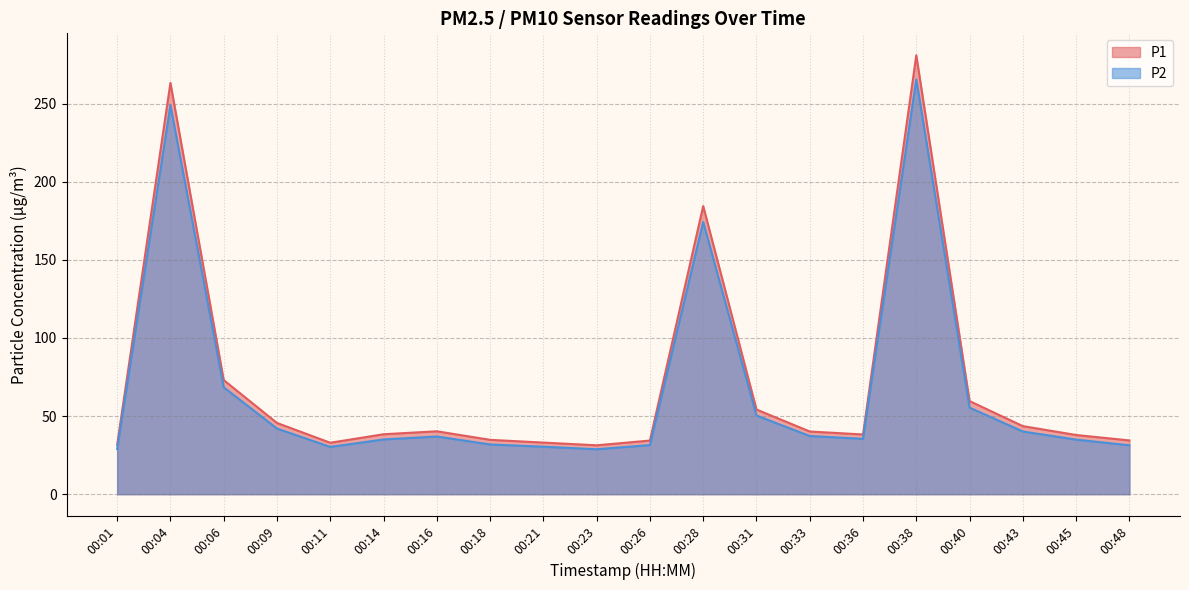

Rank the series by their maximum value, from lowest to highest.

P2, P1